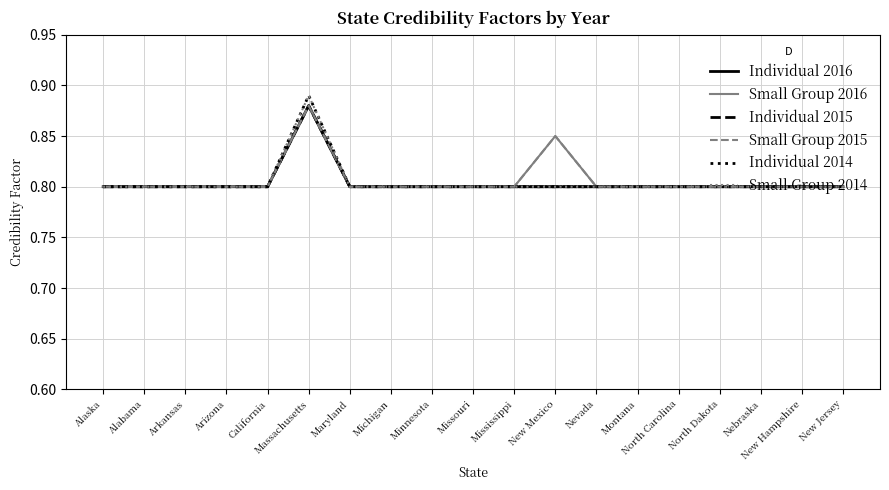

What is the difference between the maximum and minimum values in the Individual 2016 series?

0.1